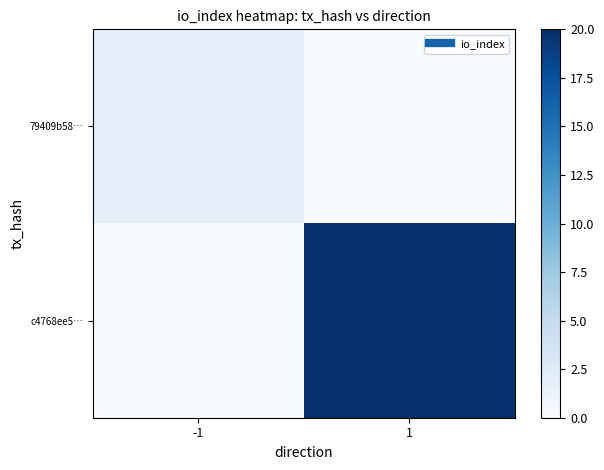

Which series has the largest range (max minus min)?

c4768ee5…